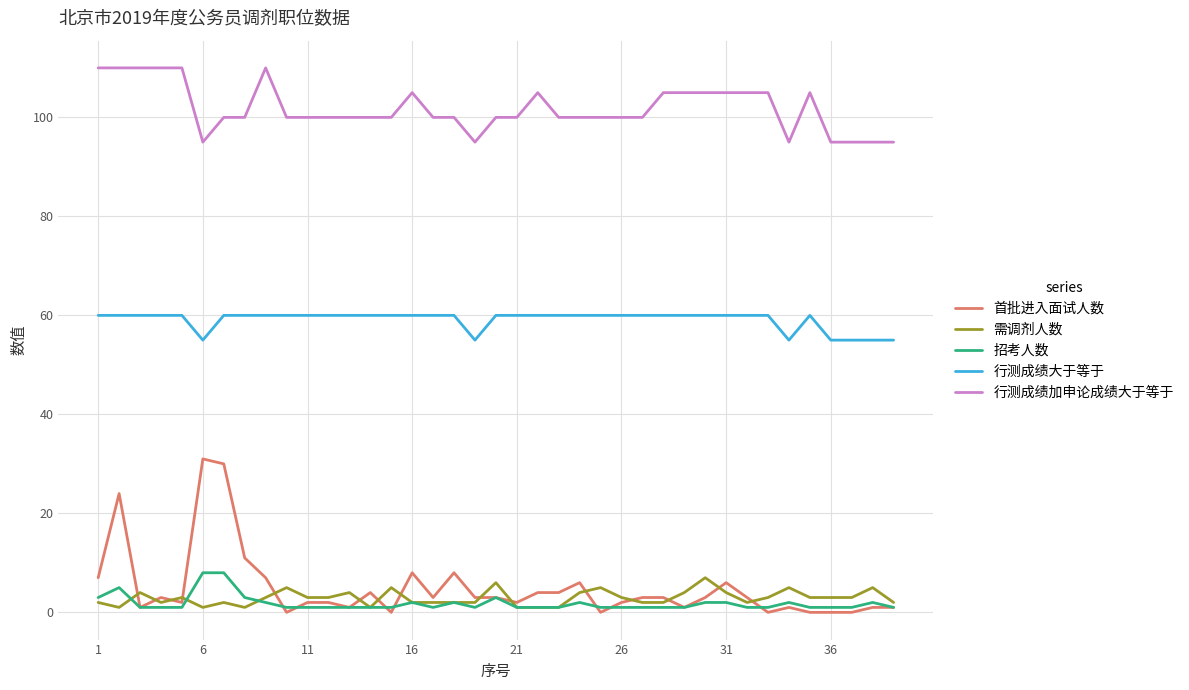

What is the difference between the second highest and second lowest values in the 行测成绩大于等于 series?

5